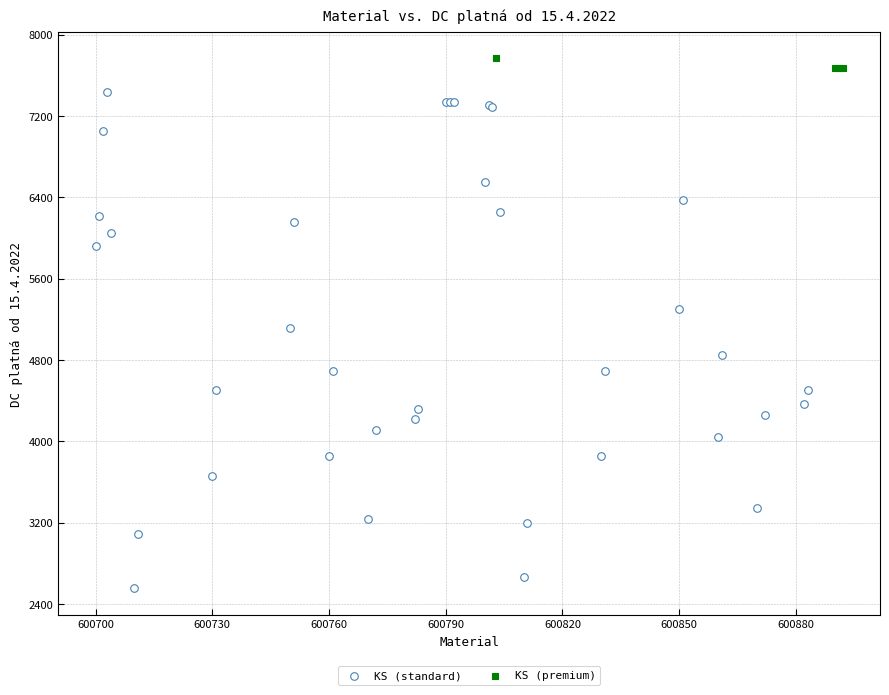

Which series reaches the minimum Y coordinate?

KS (standard)